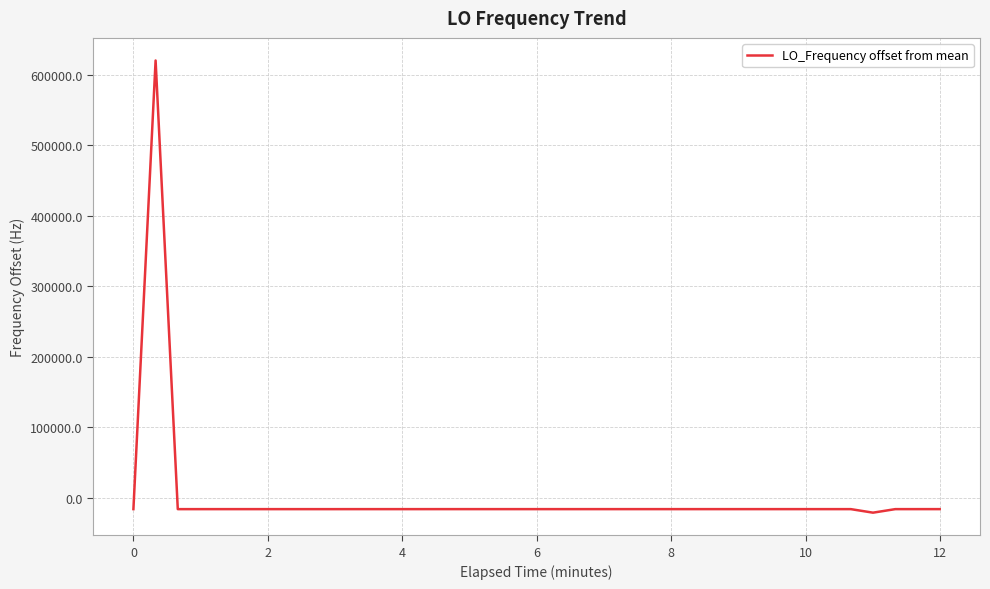

Does the chart have visible grid lines?

Yes